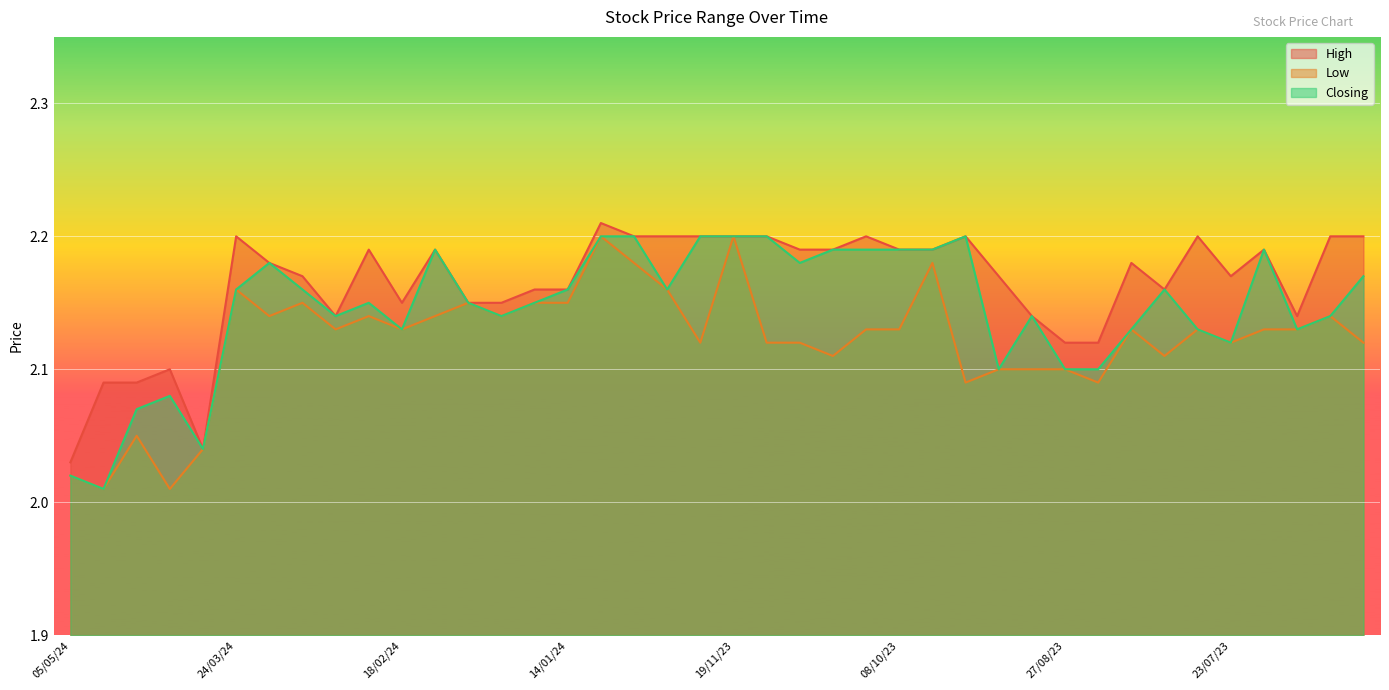

At which label is Low closest to 2?

28/04/24